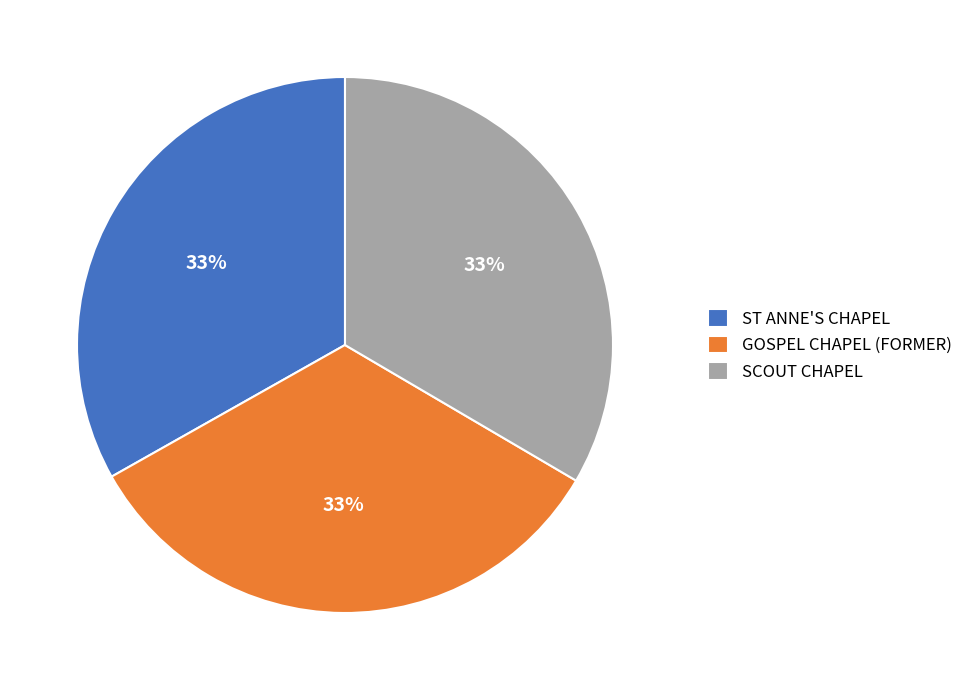

What is the ratio of the value at GOSPEL CHAPEL (FORMER) to the value at ST ANNE'S CHAPEL?

1.0